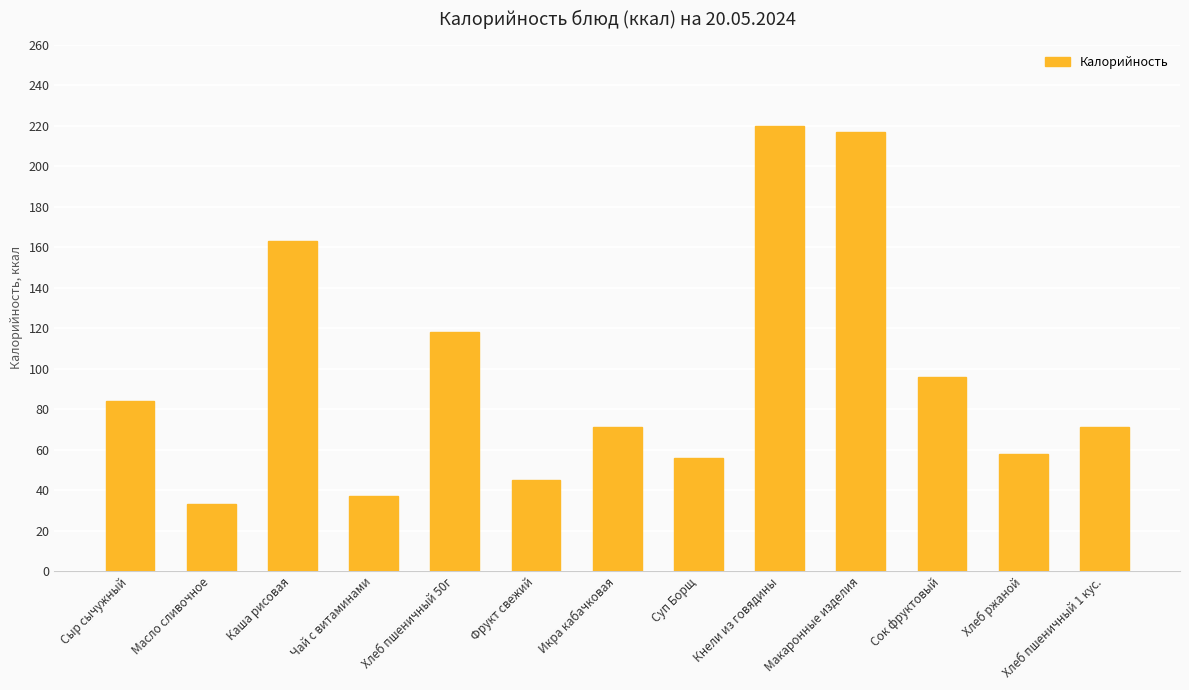

What is the label of the 7th bar from the right?

Икра кабачковая